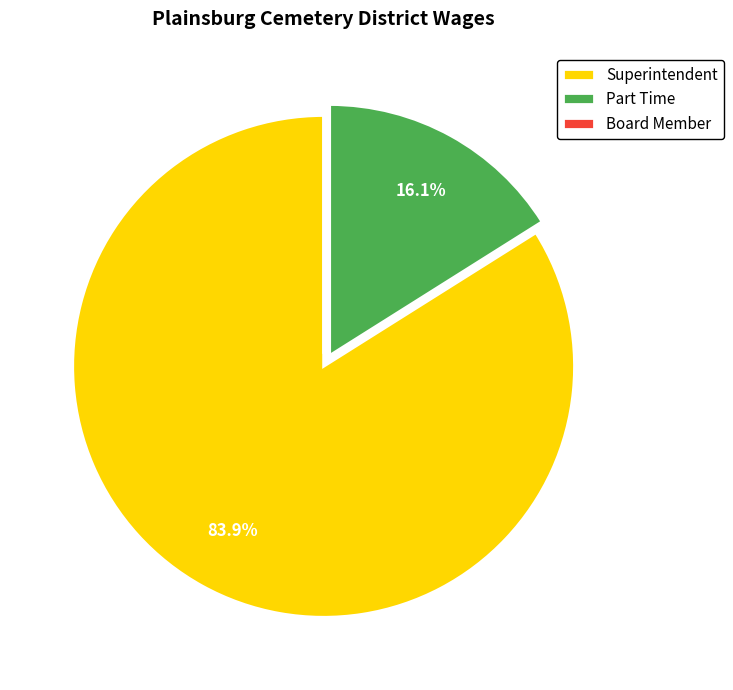

What is the ratio of the value at Superintendent to the value at Part Time?

5.2